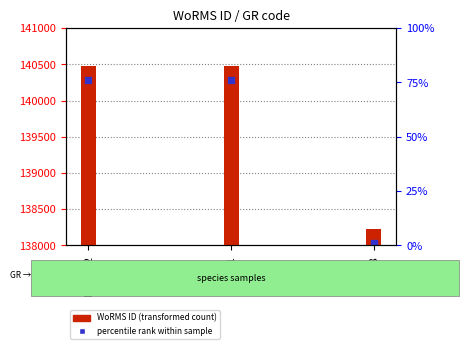

What is the label of the 3rd bar from the left?

RAS58